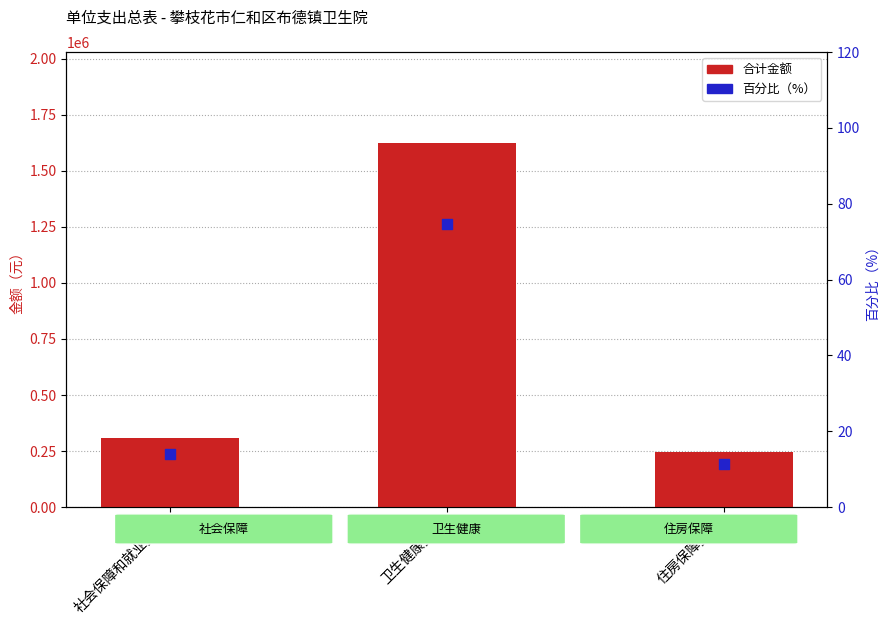

At which category is the sum across all series the highest?

卫生健康支出